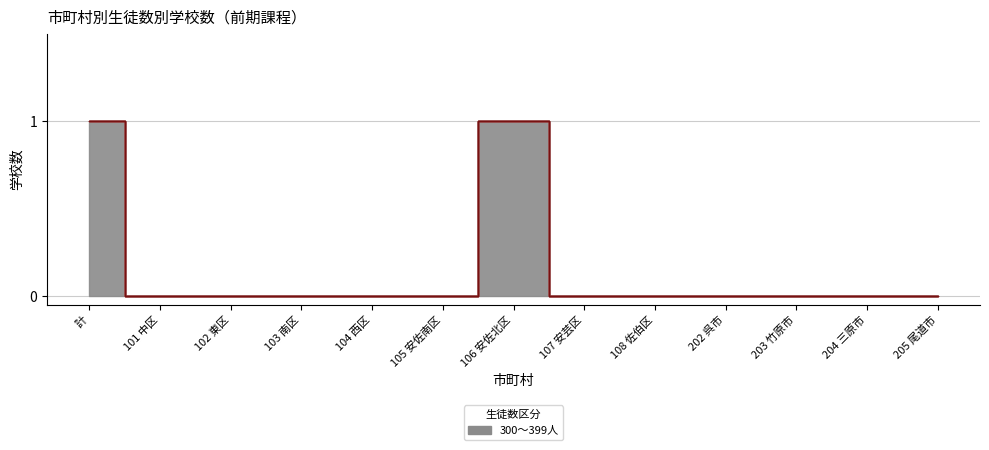

What is the greatest value displayed?

1